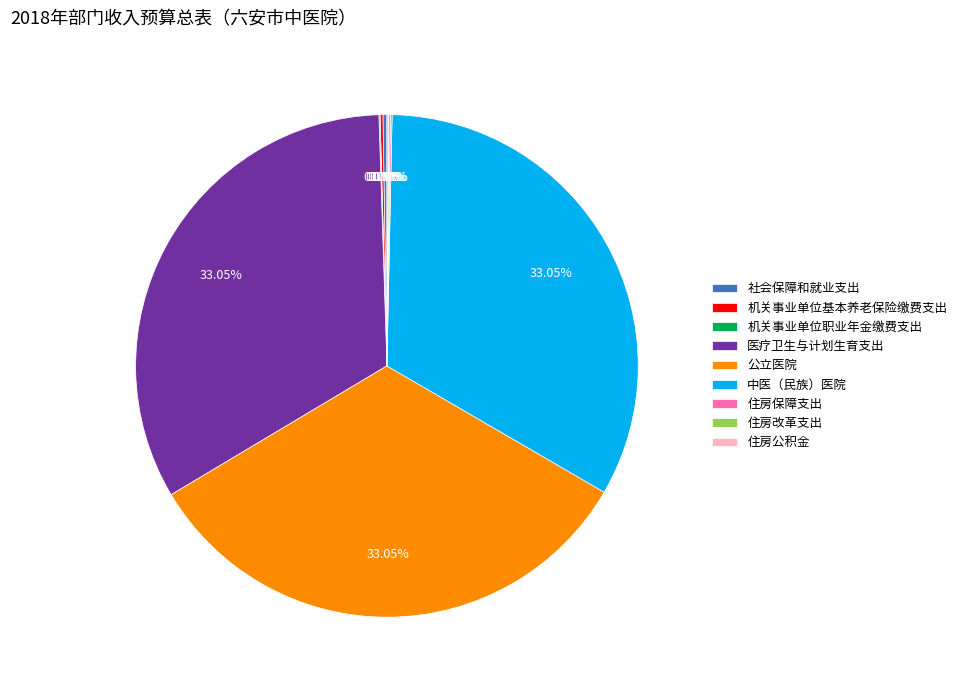

Is there any slice that represents more than half of the pie?

No